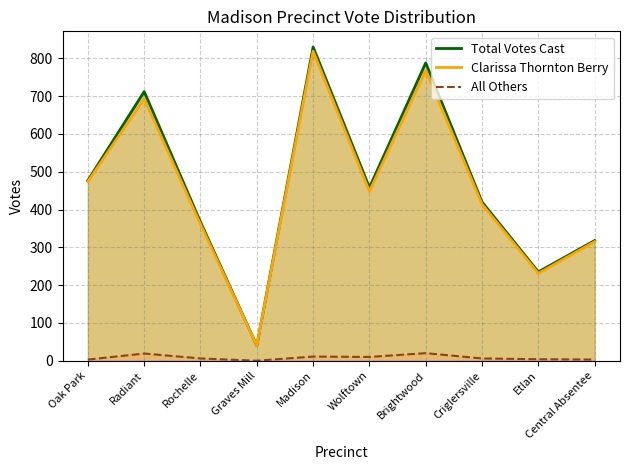

Does the chart display data point markers on the line(s)?

No